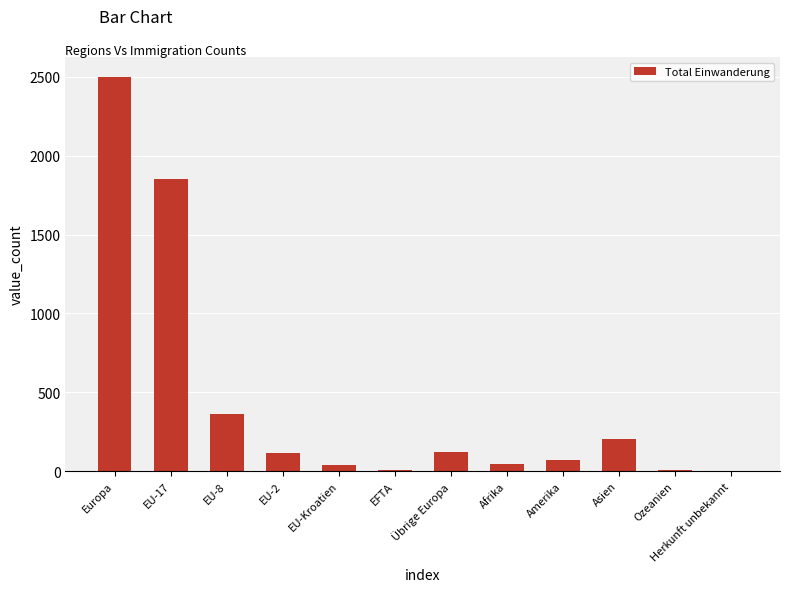

Are the bars horizontal?

No